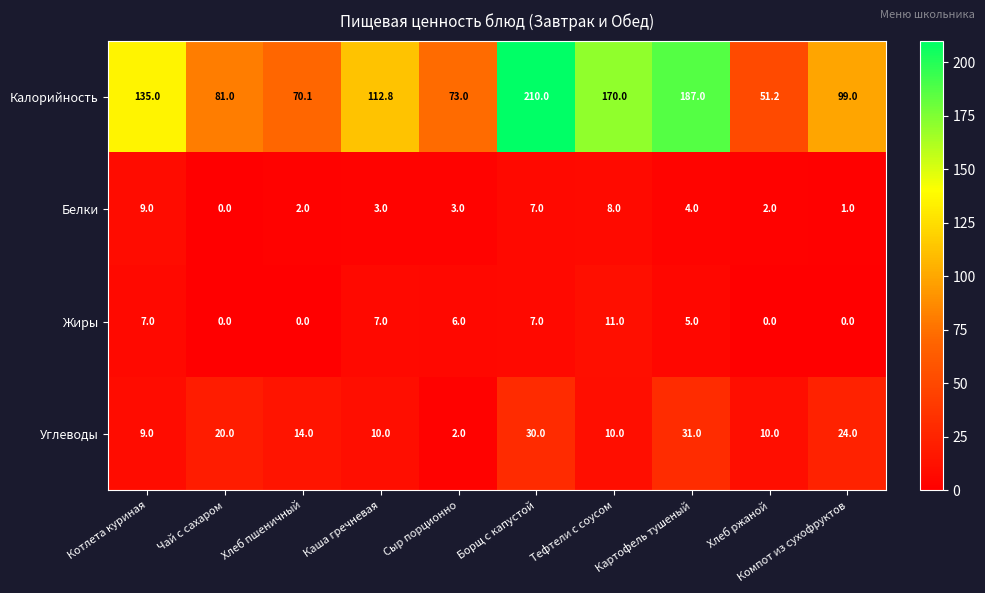

At which label does Белки reach its minimum?

Чай с сахаром